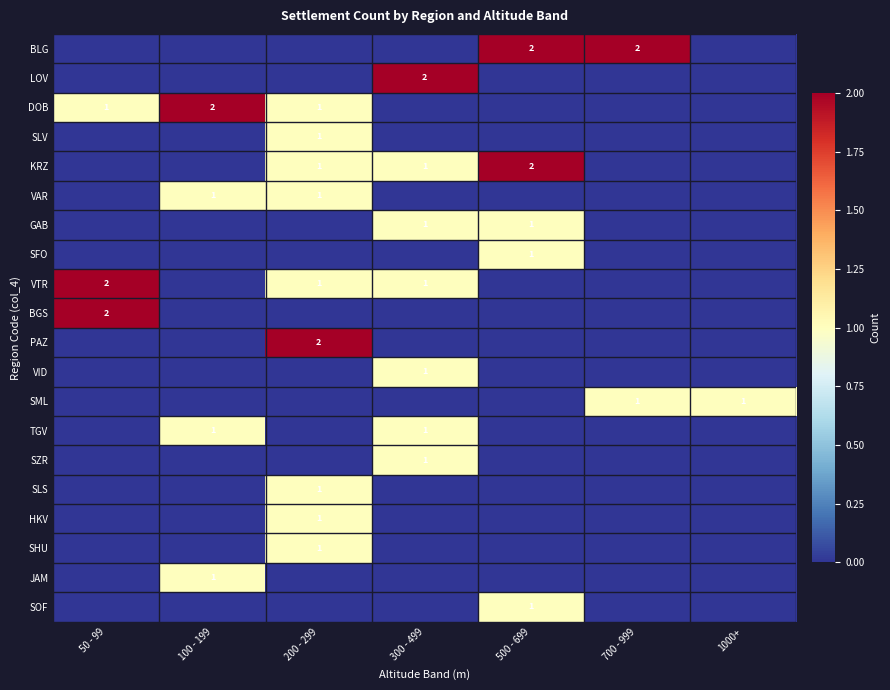

The DOB series shows 1 at 200 - 299. True or false?

True